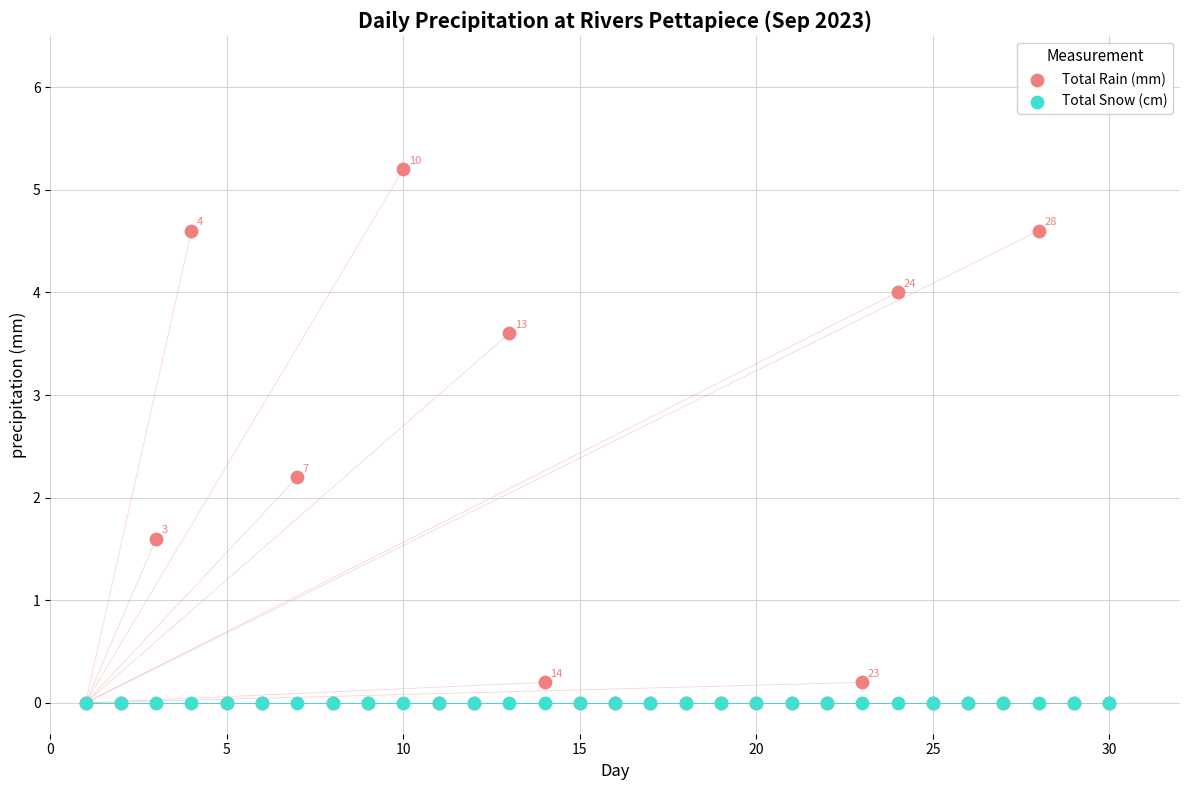

Across all series, what Y value is closest to 2?

2.2